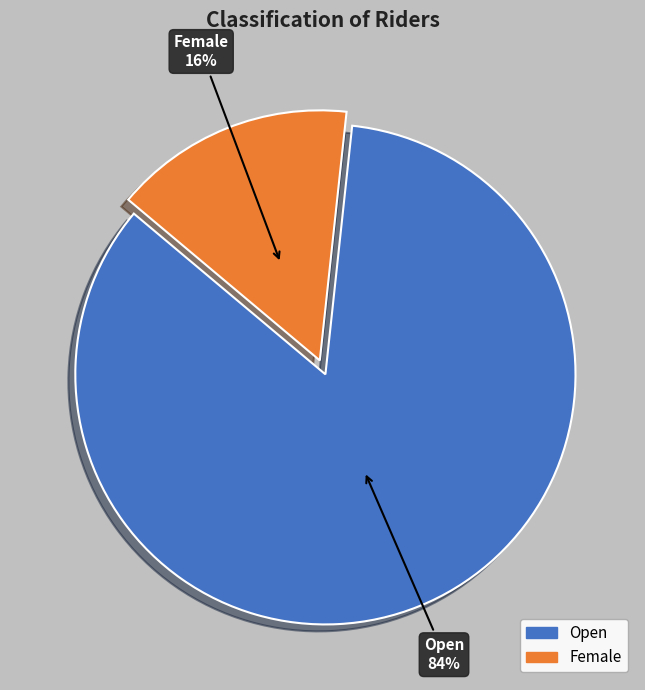

Does any single category account for the majority?

Yes